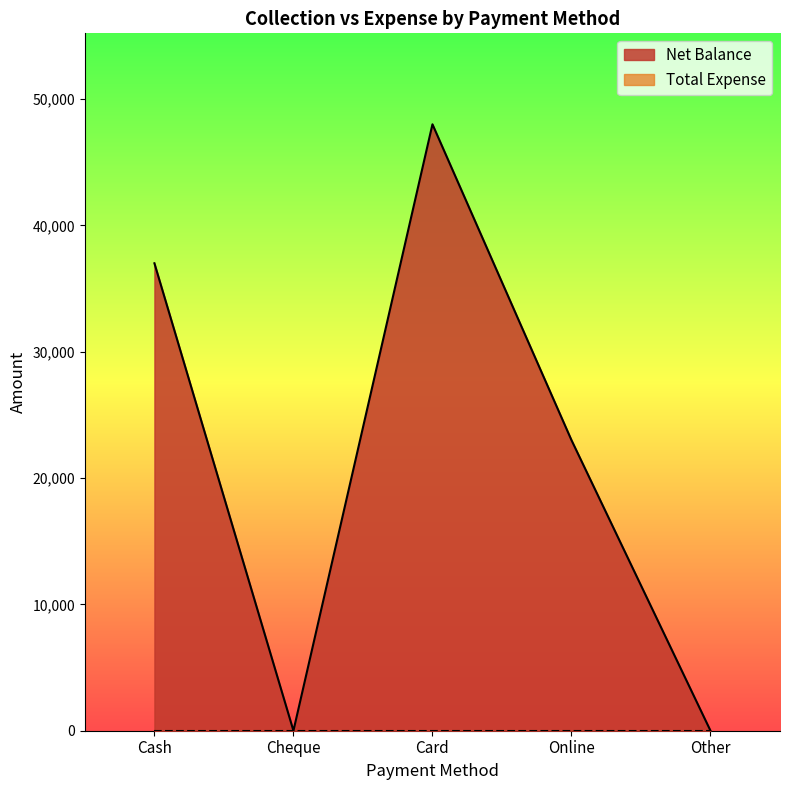

Where is the first local minimum?

Cheque